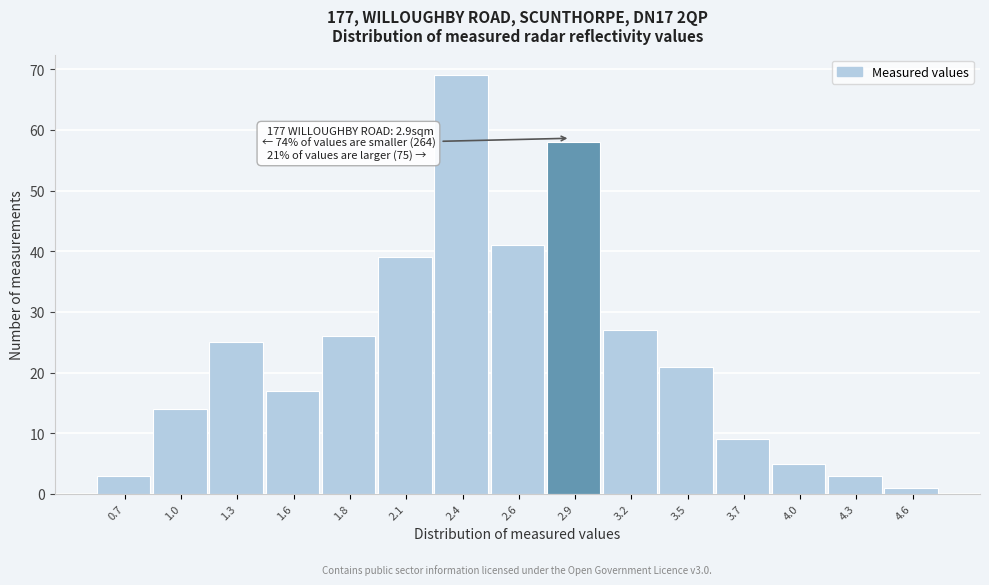

Reading left to right, transcribe all the data shown in this chart.

3	14	25	17	26	39	69	41	58	27	21	9	5	3	1